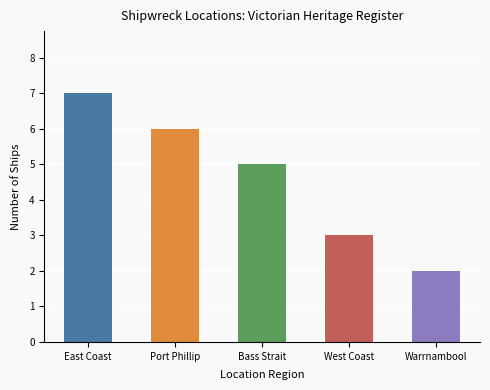

Reading left to right, what are all the values shown in this chart?

East Coast=7	Port Phillip=6	Bass Strait=5	West Coast=3	Warrnambool=2